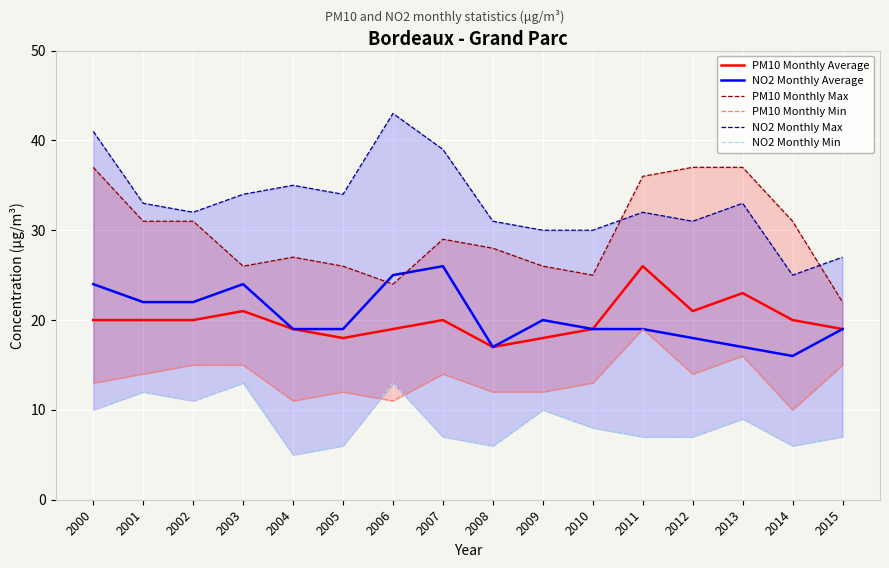

True or false: NO2 Monthly Max and NO2 Monthly Min intersect in this chart.

False